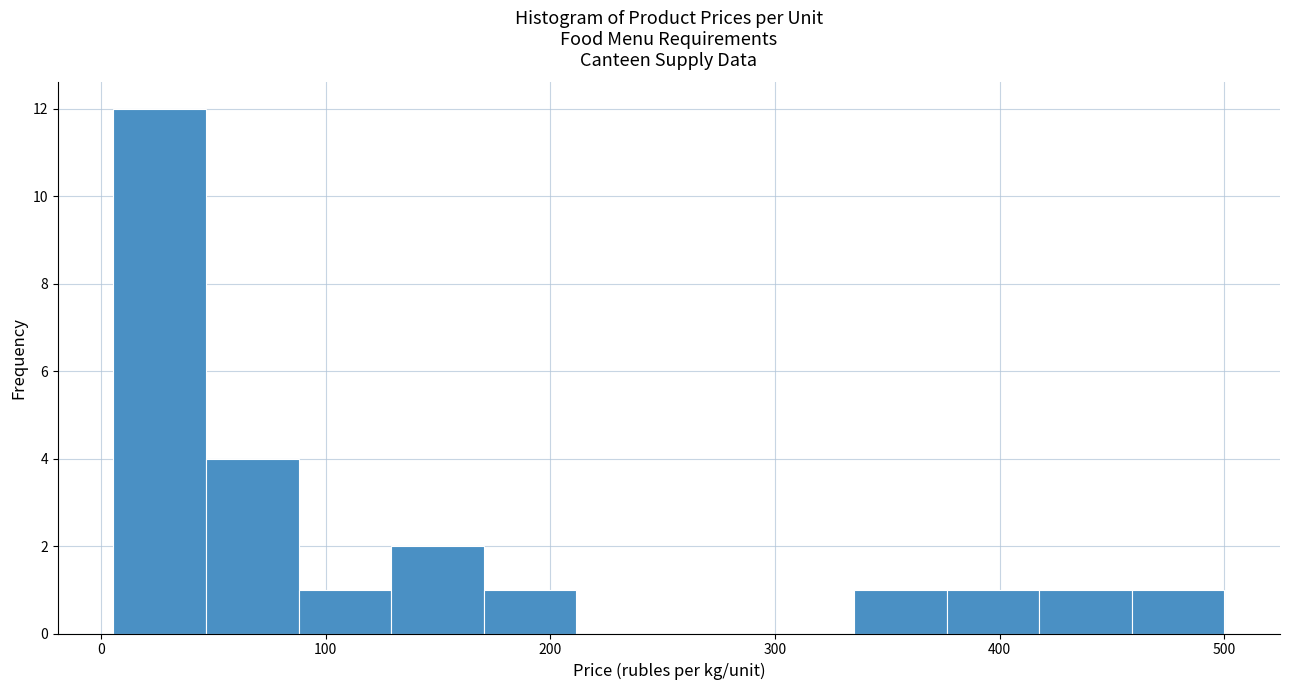

Reading left to right, list every bar in this chart as the range it spans on the x-axis followed by its height. Neither the bar edges nor the heights are printed on the chart, so give them approximately, as read against the axes.

10 to 50: 12
50 to 90: 4
90 to 130: 1
130 to 170: 2
170 to 210: 1
210 to 250: 0
250 to 290: 0
290 to 340: 0
340 to 380: 1
380 to 420: 1
420 to 460: 1
460 to 500: 1